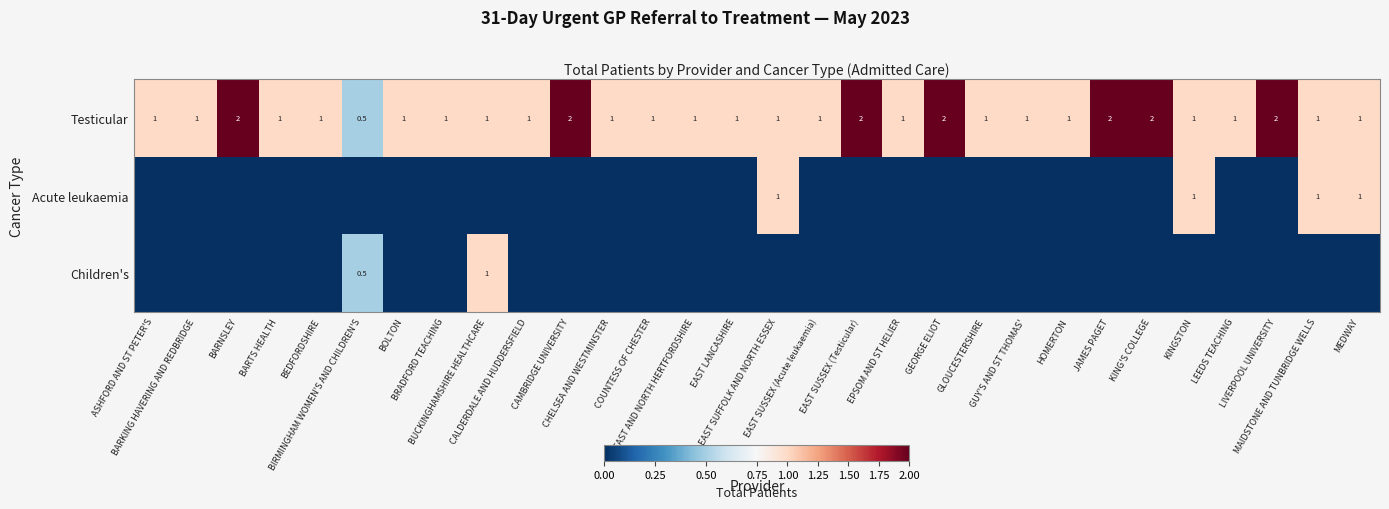

At how many categories does at least one series exceed 1?

7